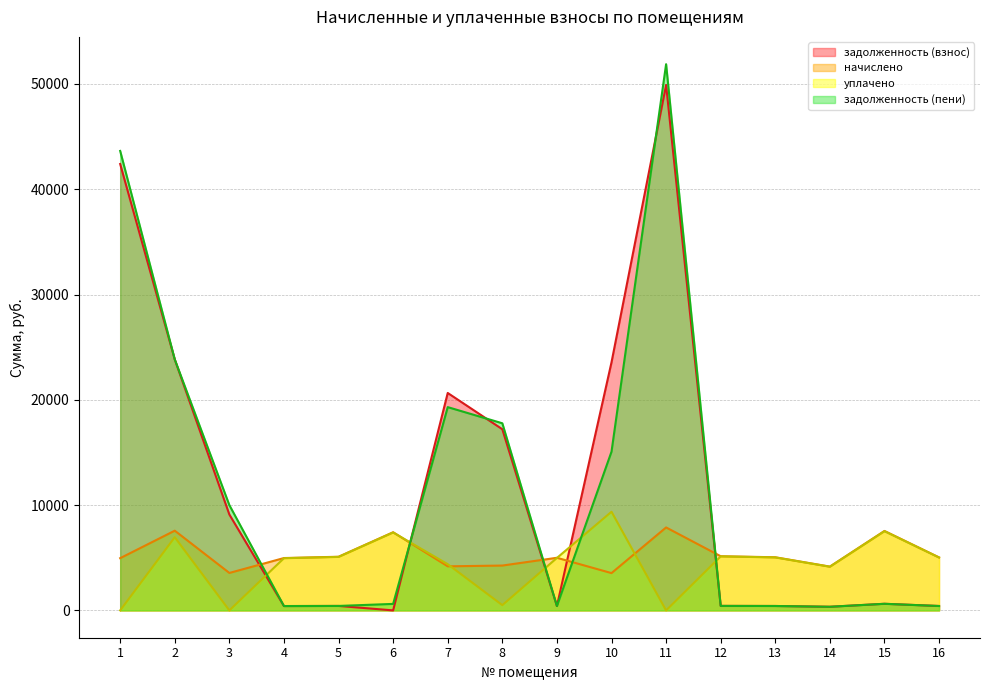

Which category has the lowest value in the уплачено series?

1